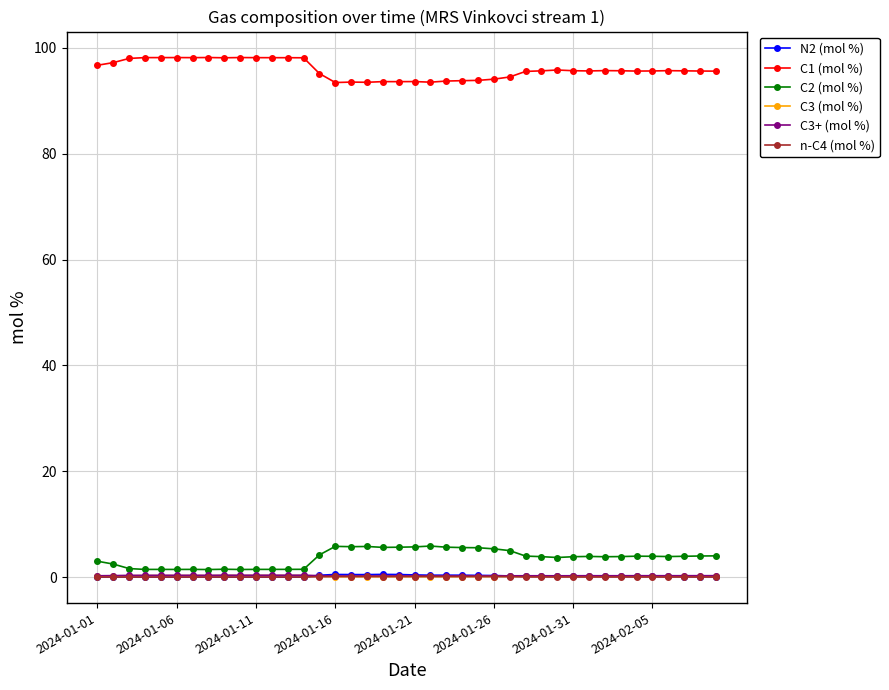

What is the maximum value shown in the chart?

98.2